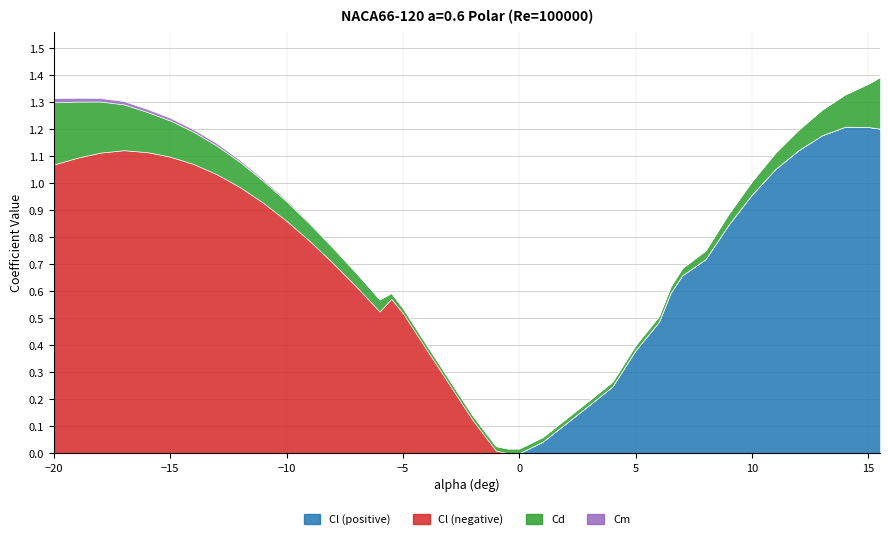

What is the maximum value shown in the chart?

1.2